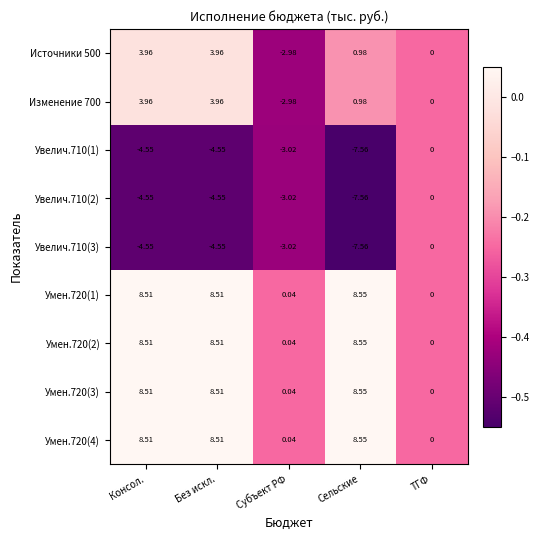

Is the value of Умен.720(4) at Субъект РФ greater than the value of Увелич.710(1) at Консол.?

Yes